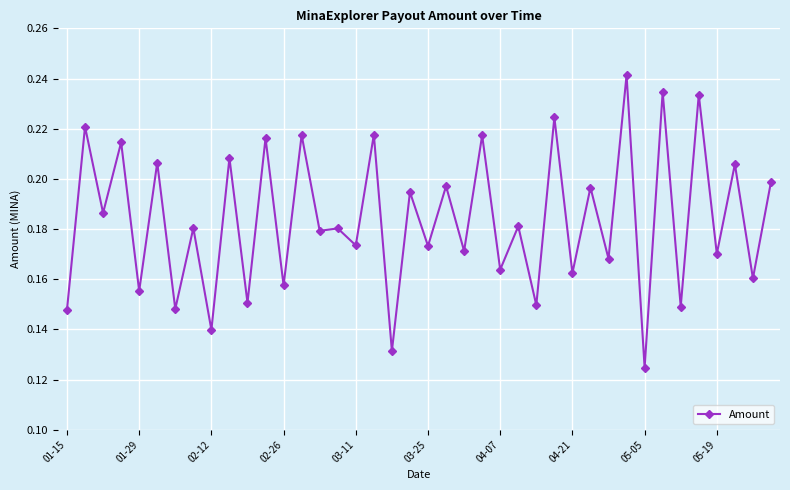

What is the sum of all values?

7.3